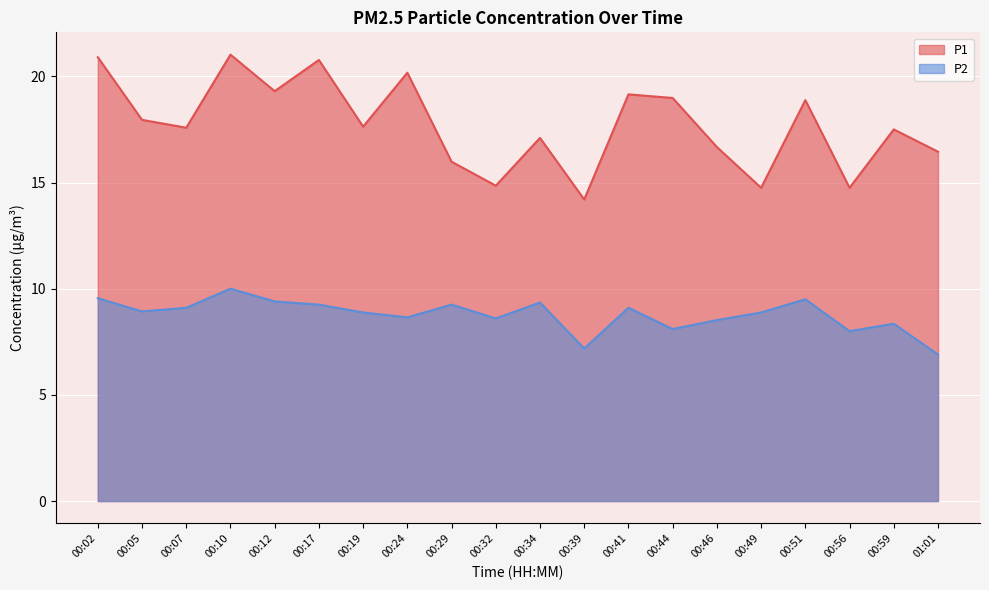

What are all the series names shown in the legend?

P1, P2